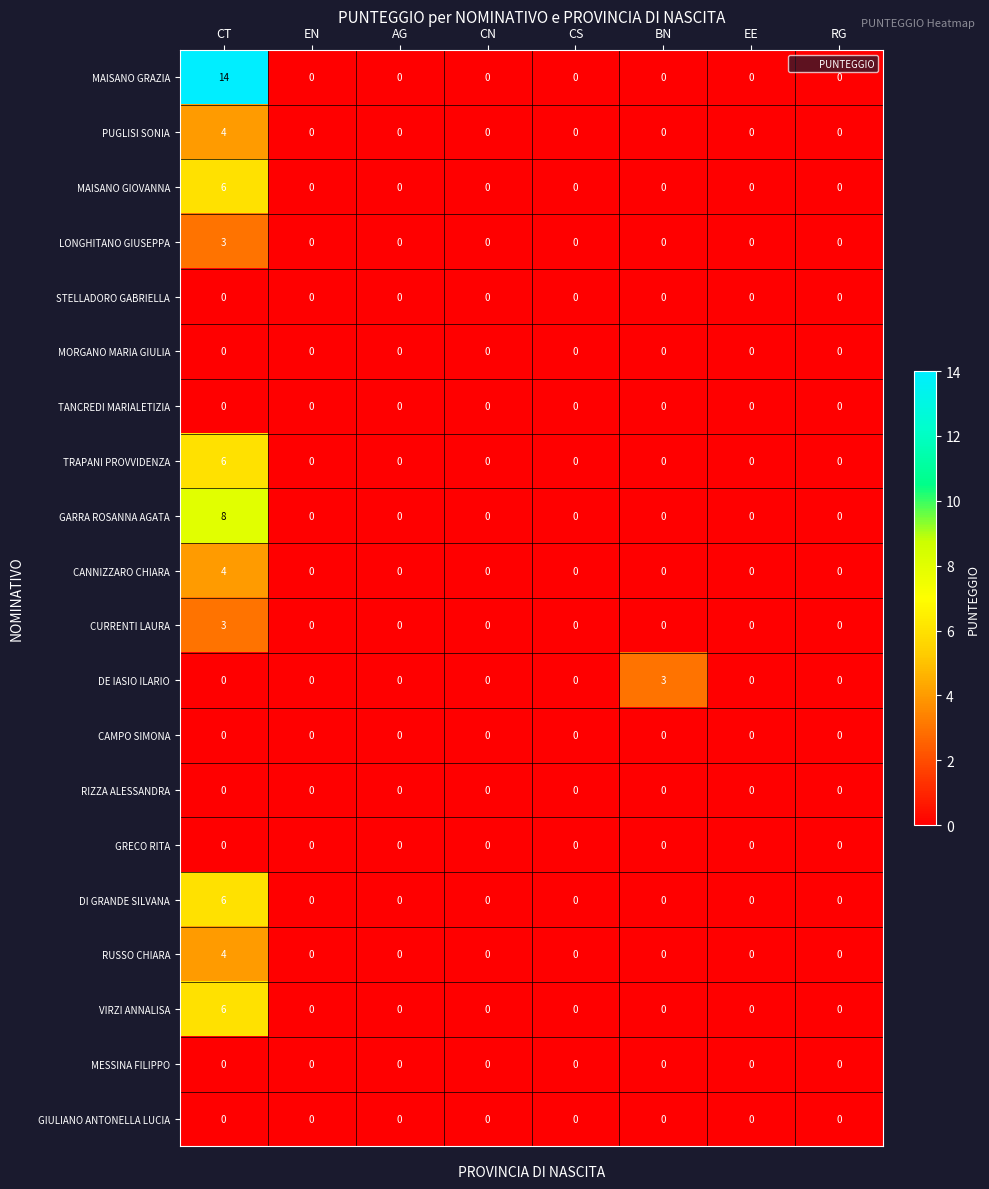

How many DI GRANDE SILVANA values are between 0 and 1?

7